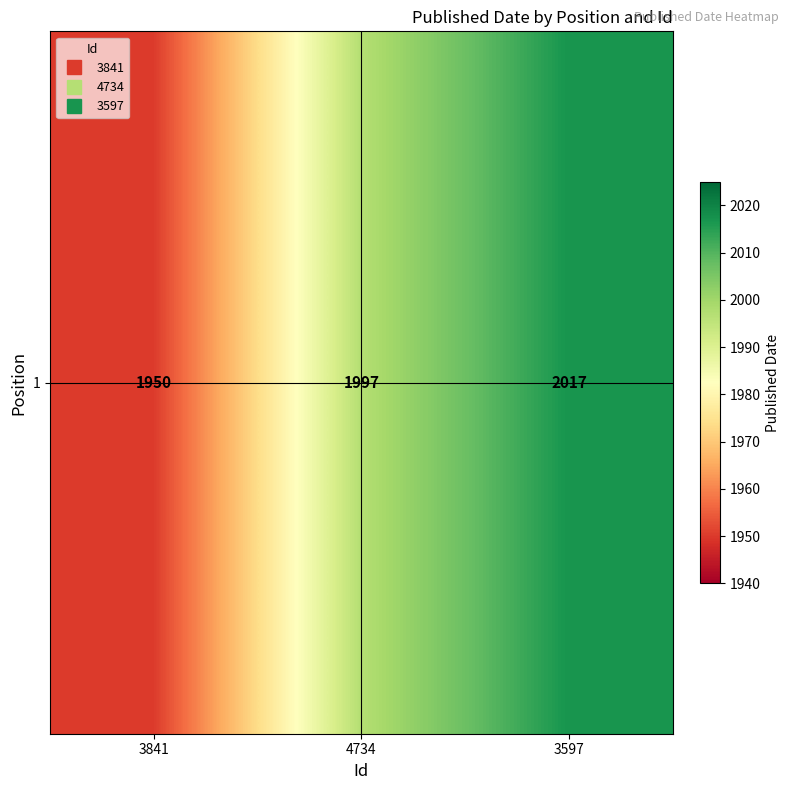

At which label is the value closest to 1983?

4734